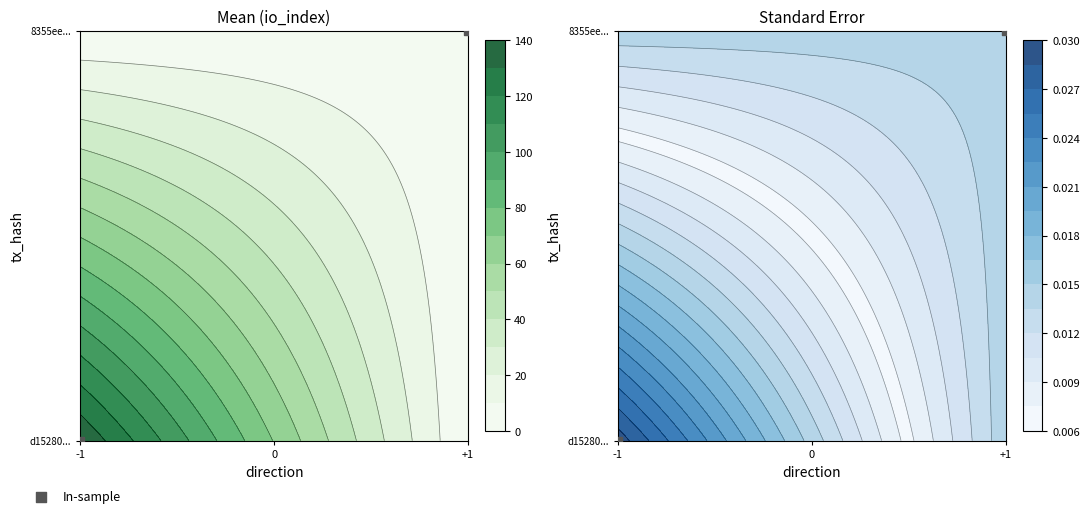

The chart shows a value of -1 at -1. True or false?

False